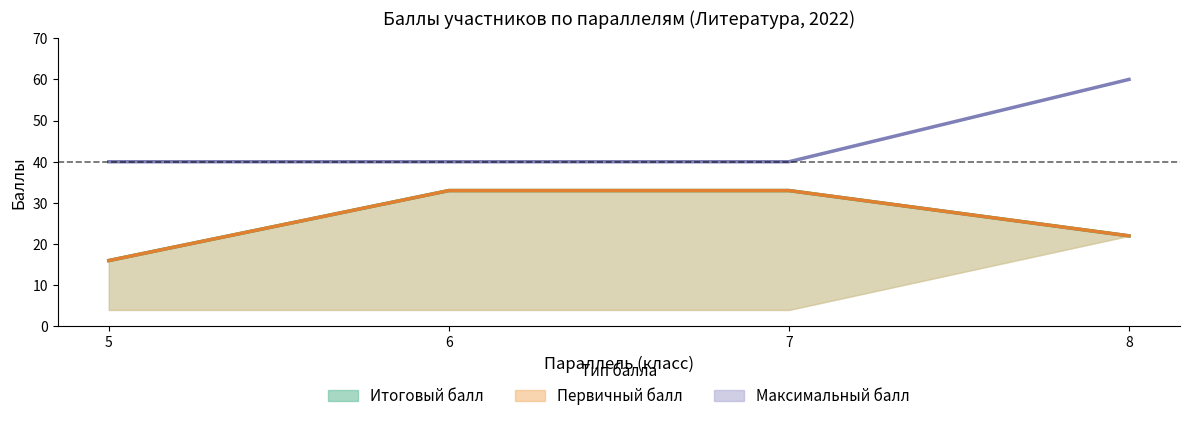

How many data points in Первичный балл are less than 33?

2